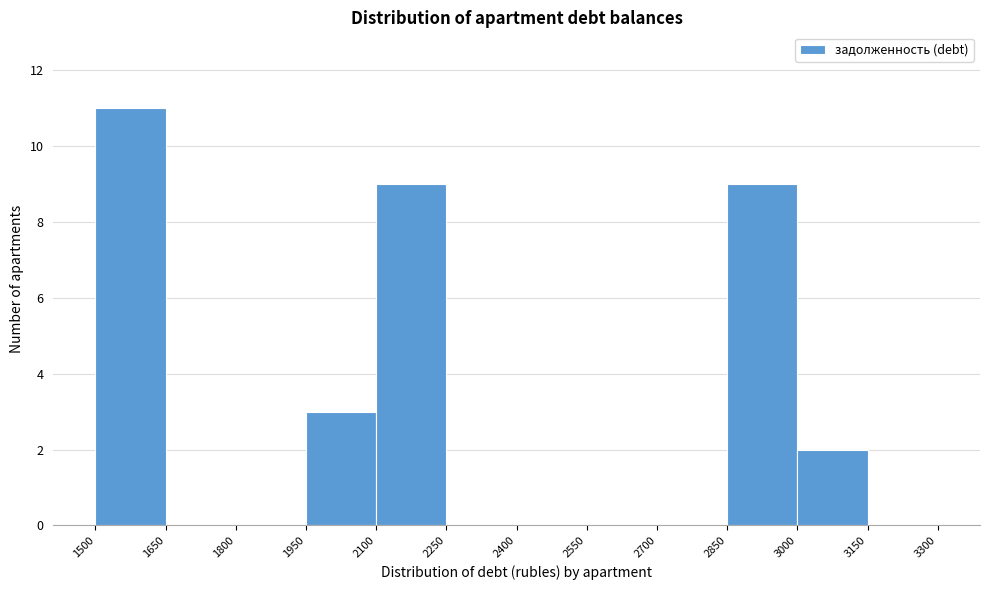

Reading left to right, transcribe this chart: for each bar, give the range it covers on the x-axis and its height. The values are not printed on the chart, so give them approximately, as read against the axis.

1500 to 1650: 11
1650 to 1800: 0
1800 to 1950: 0
1950 to 2100: 3
2100 to 2250: 9
2250 to 2400: 0
2400 to 2550: 0
2550 to 2700: 0
2700 to 2850: 0
2850 to 3000: 9
3000 to 3150: 2
3150 to 3300: 0